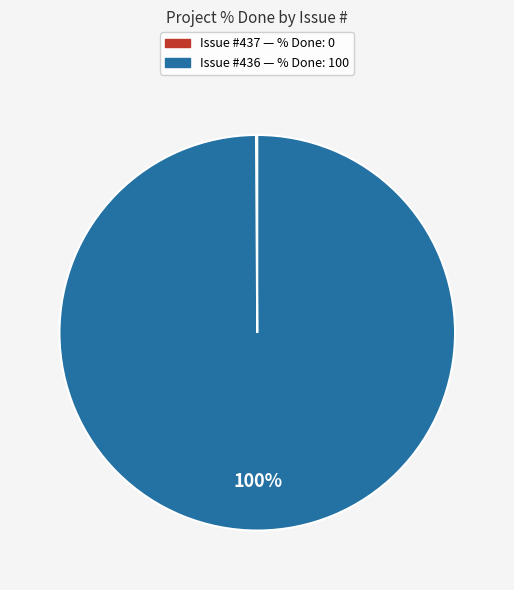

Does any single category account for the majority?

Yes